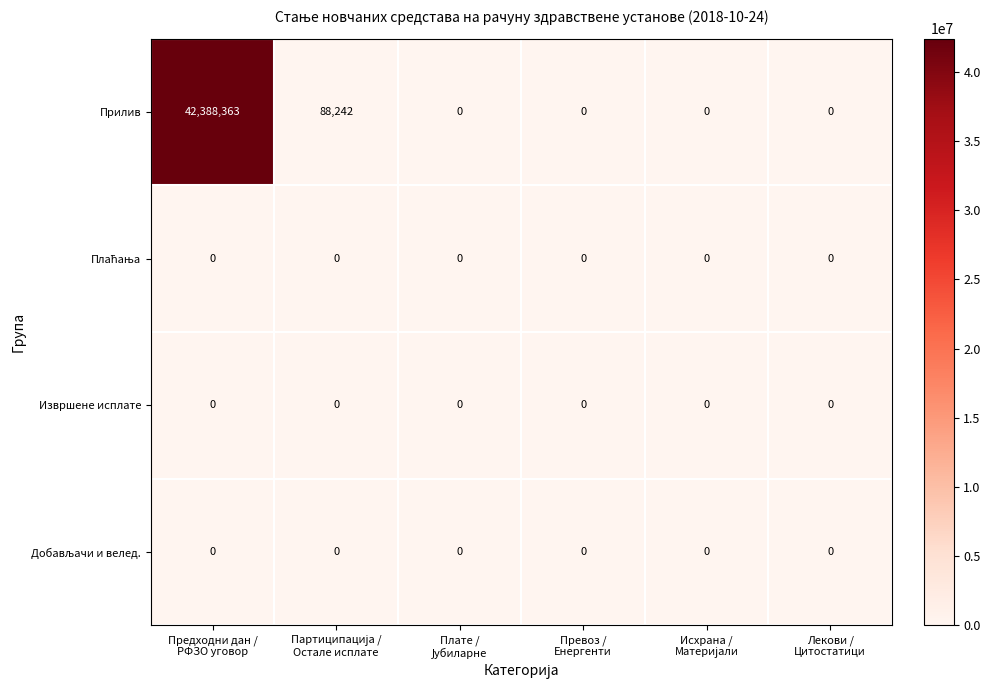

Which series has the largest range (max minus min)?

Прилив